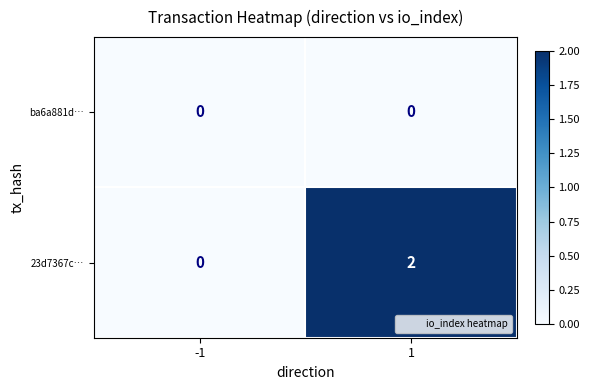

Which series has the largest total across all categories?

23d7367c…